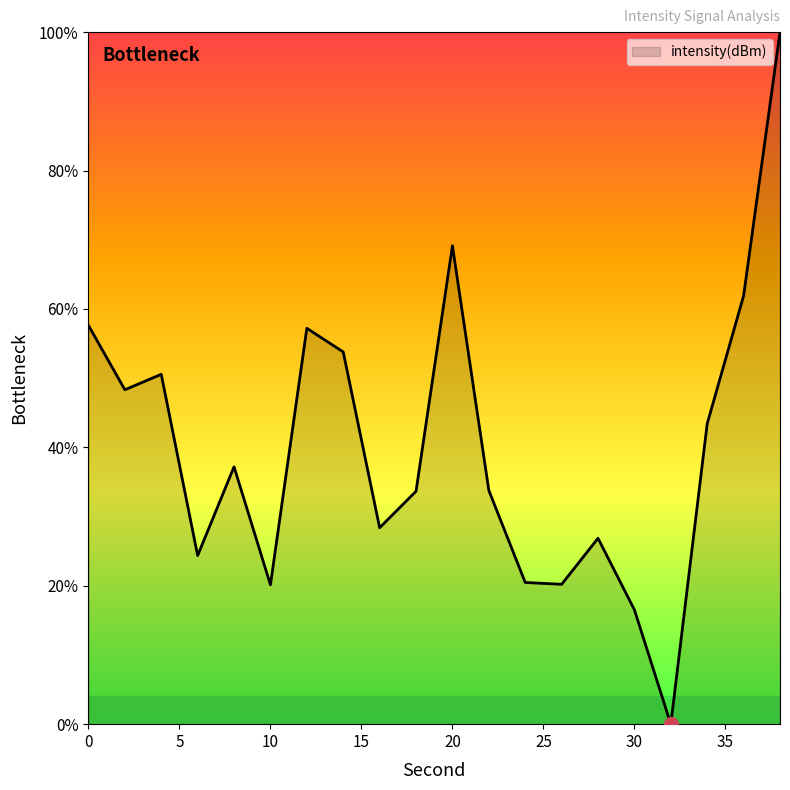

What is the greatest value displayed?

100.0